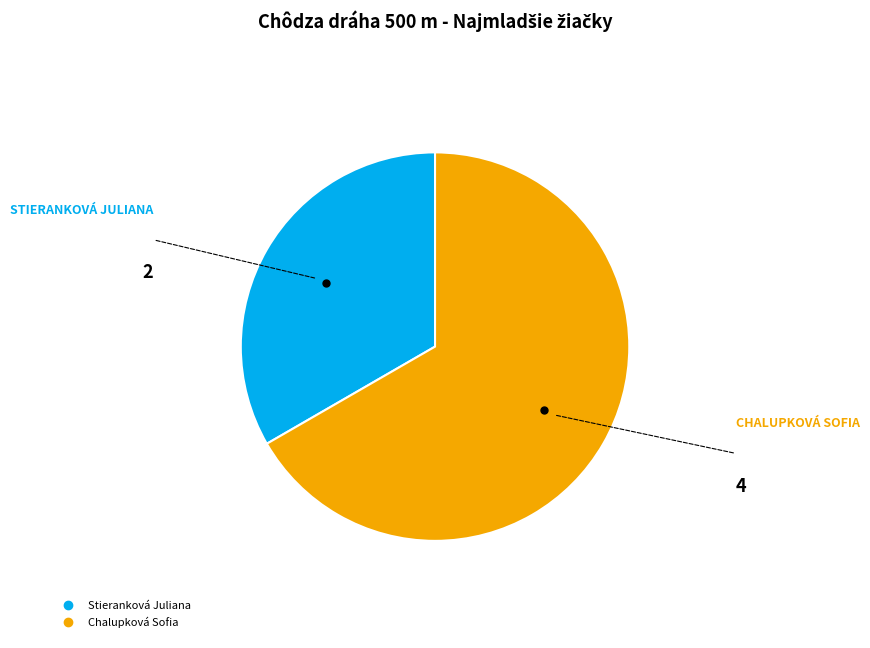

Which slice represents more than half of the pie?

Chalupková Sofia